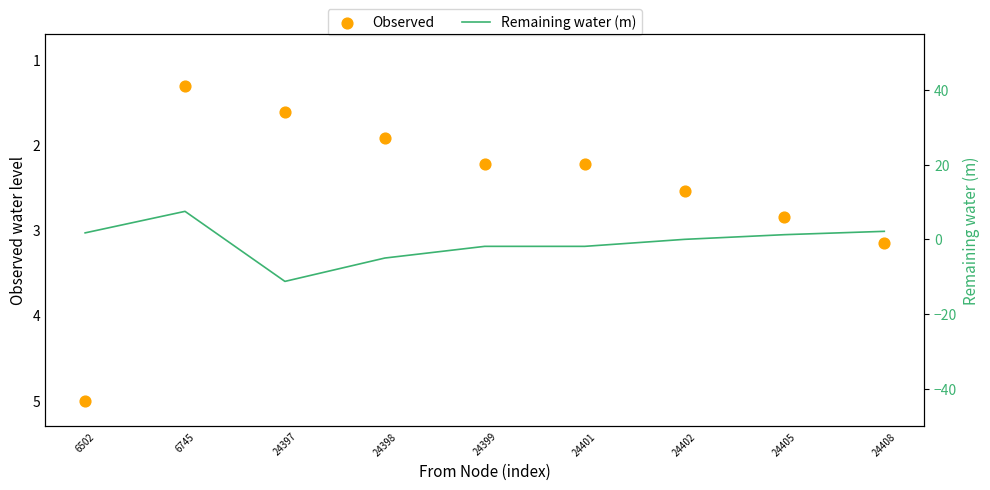

Which series has the largest total across all categories?

Observed